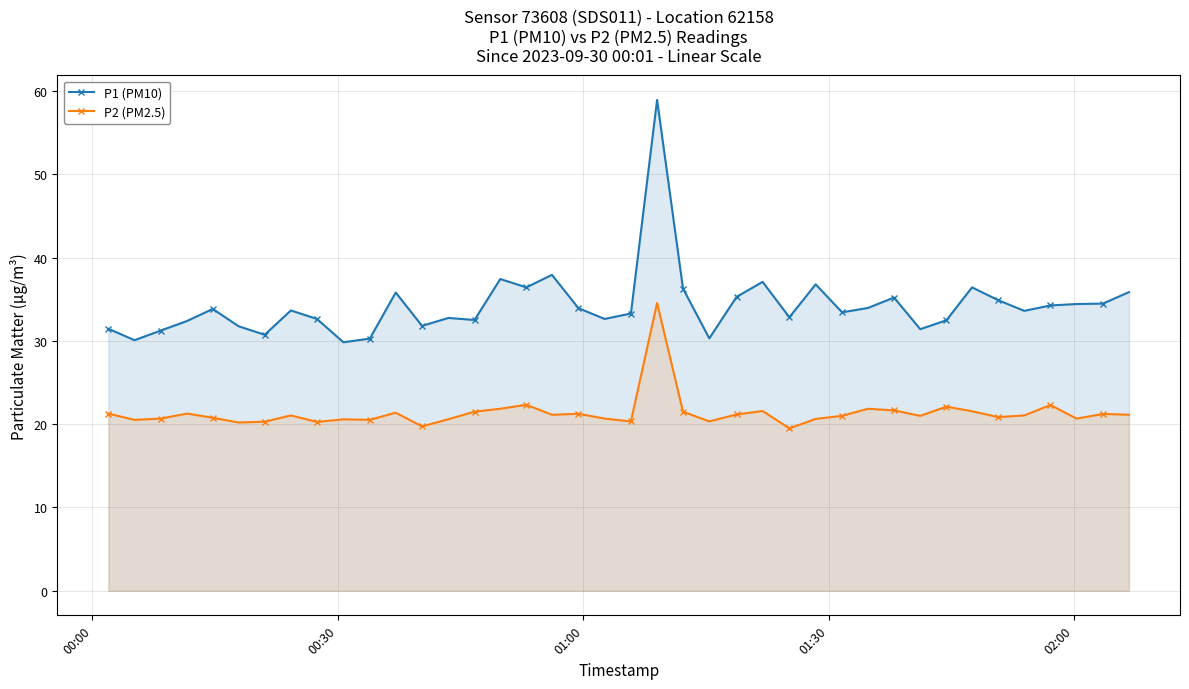

In P1 (PM10), how many points are lower than both neighbors (excluding endpoints)?

12